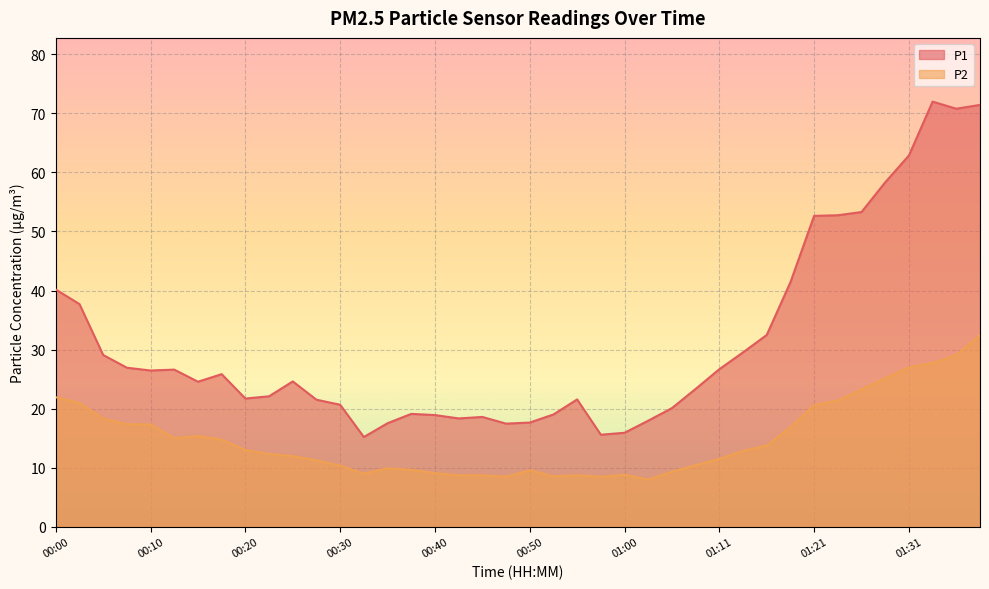

How many data points does each series have?

40